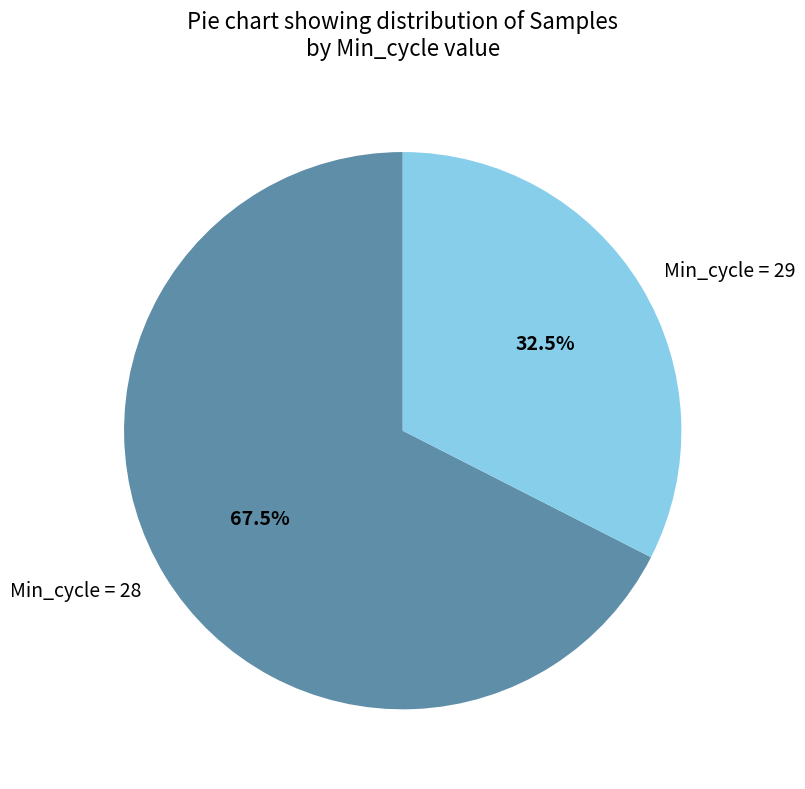

Does any single category account for the majority?

Yes